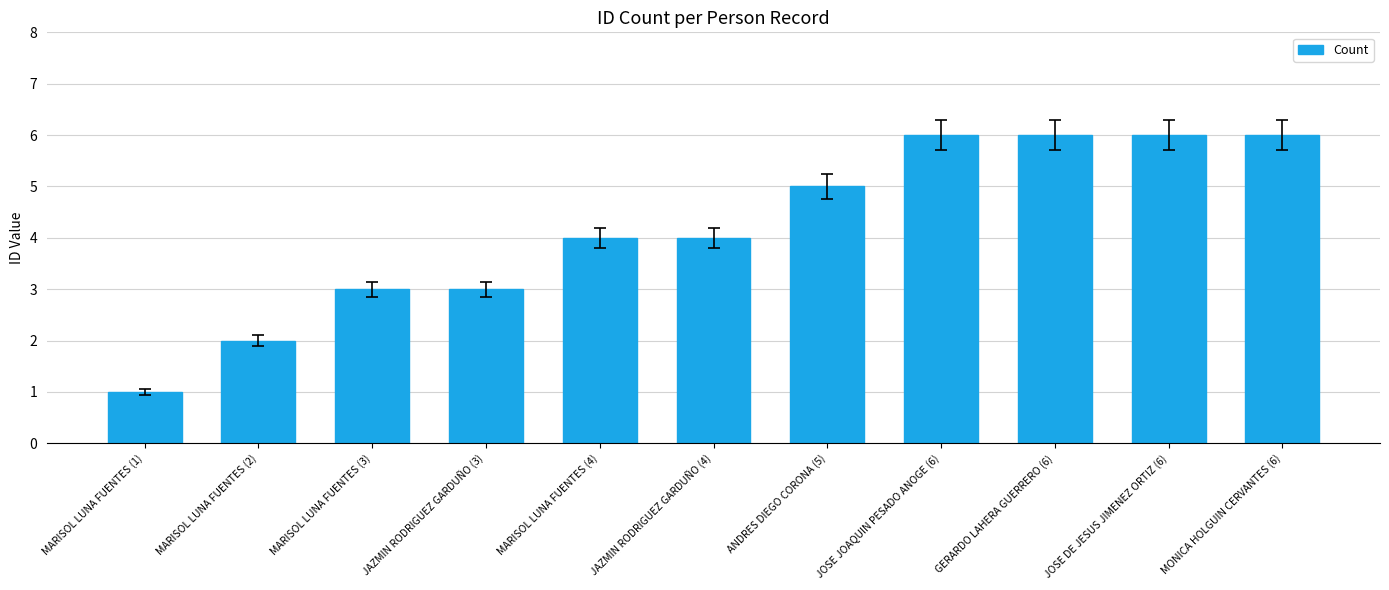

What is the greatest value displayed?

6